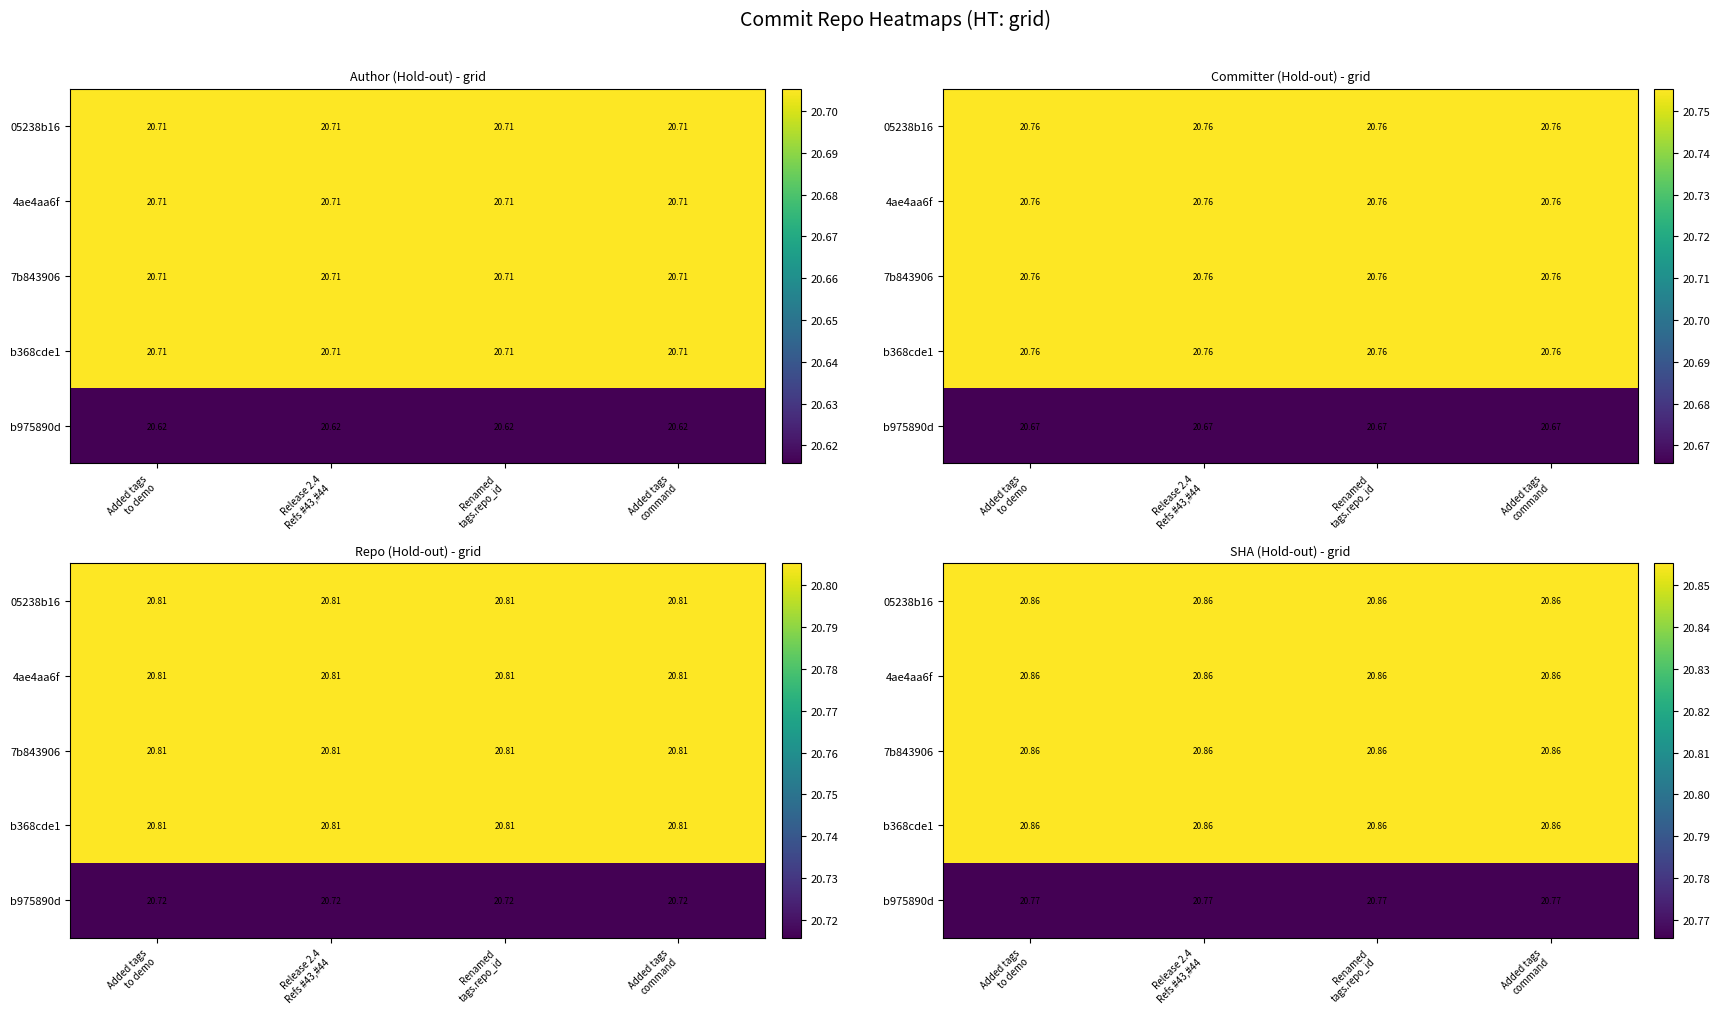

At which category does the chart reach its minimum across all series?

Added tags
to demo